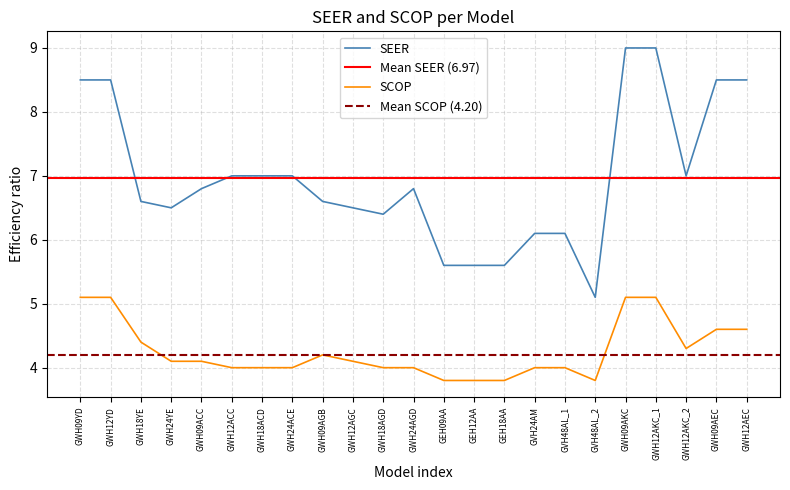

True or false: SEER and SCOP cross at least once.

False